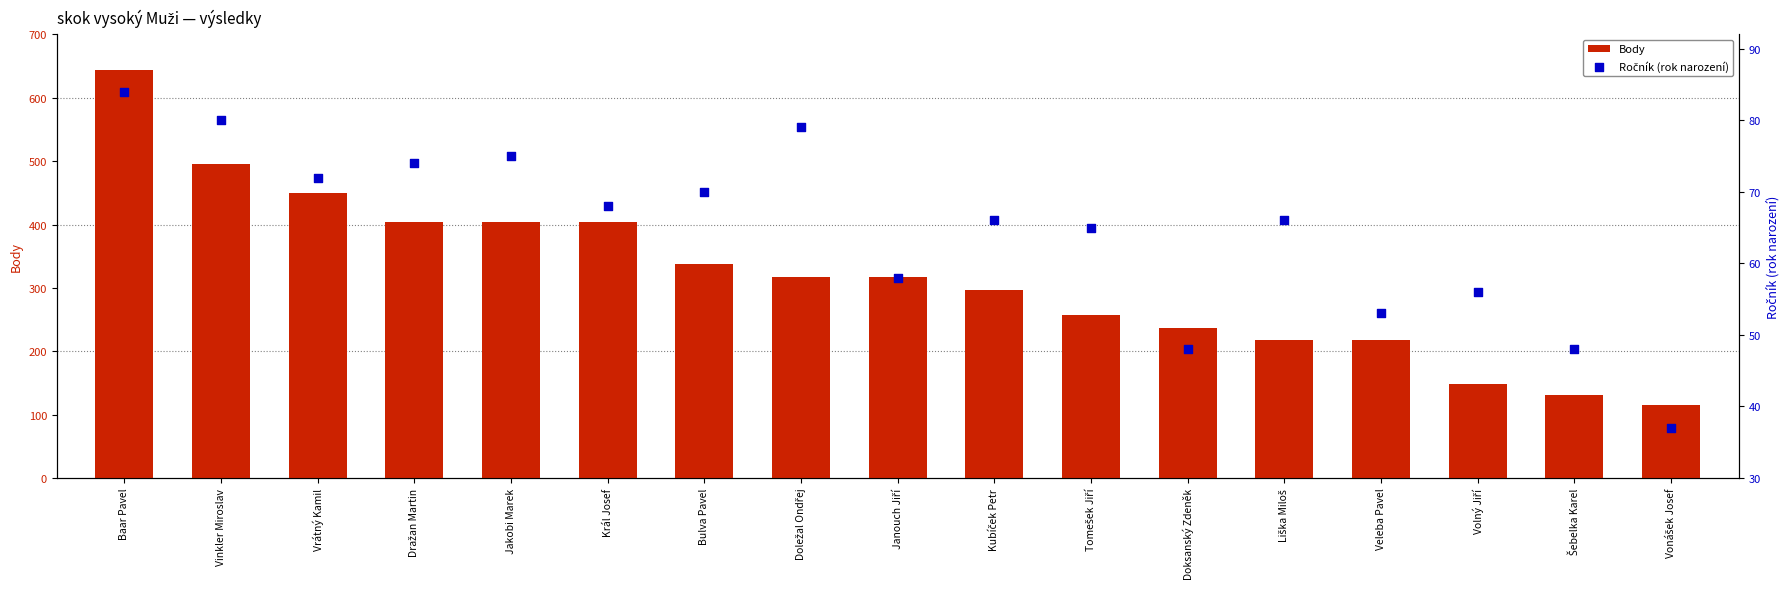

What are all the series names shown in the legend?

Body, Ročník (rok narození)